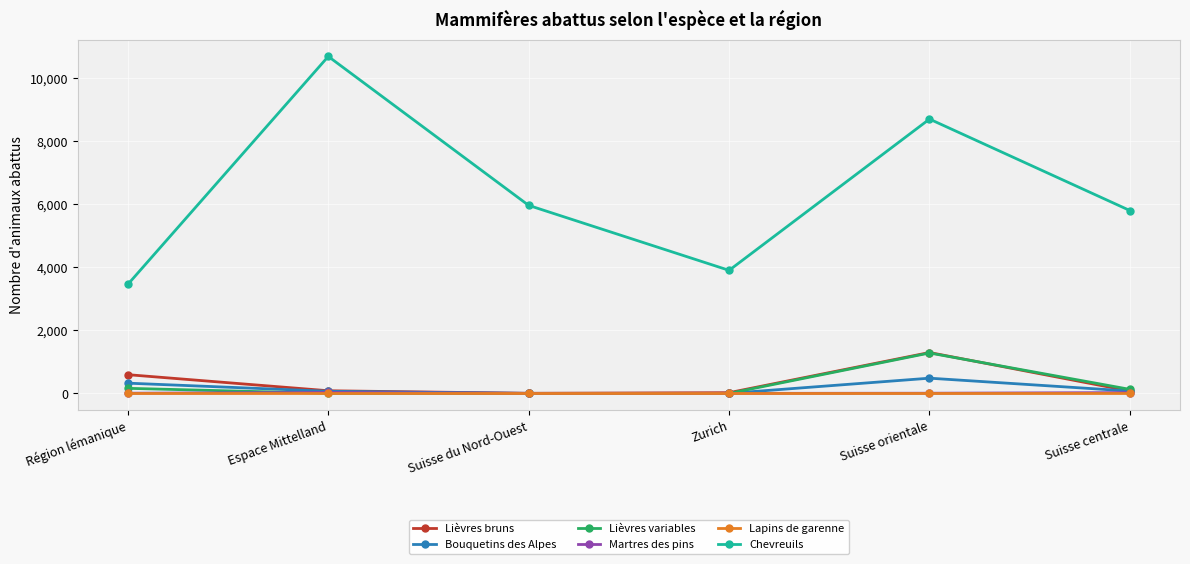

True or false: Lapins de garenne has more than 2 interior local peaks.

False